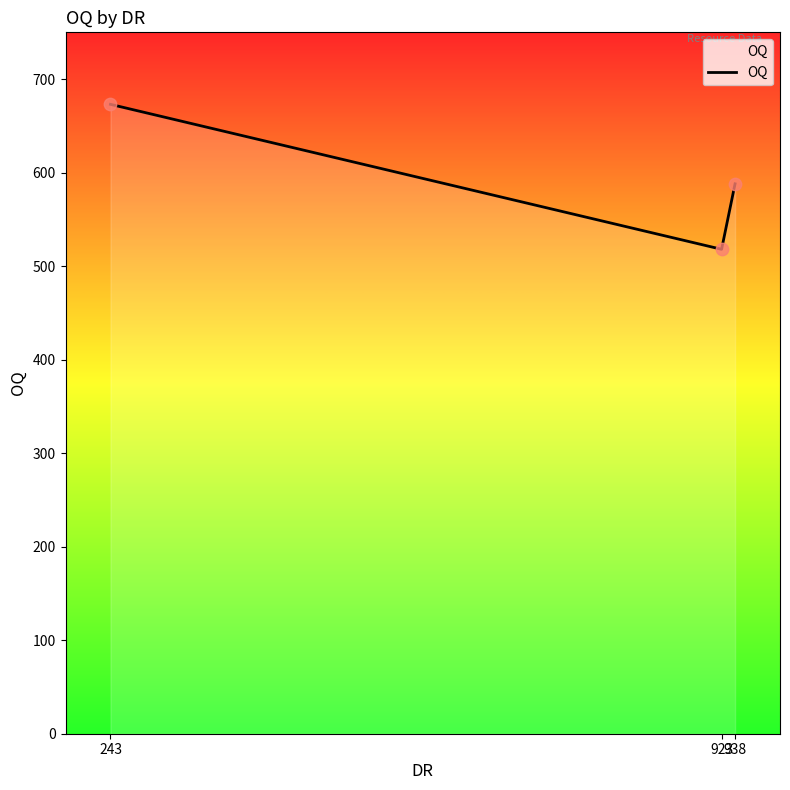

What is the change in value from 243 to 923?

-155